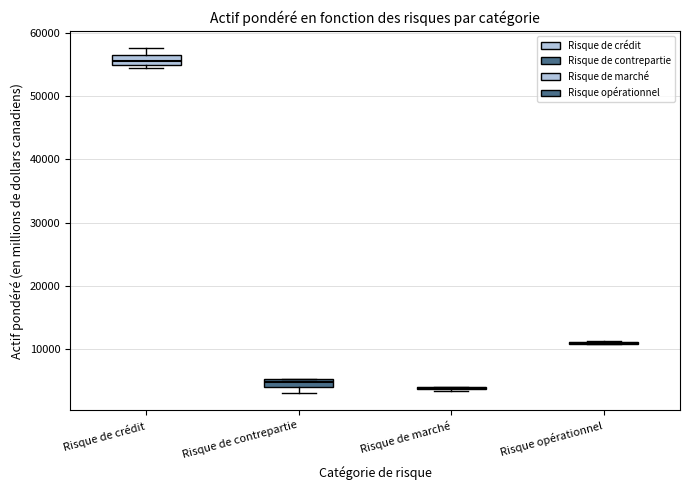

Where is the lower edge of the box for Risque de crédit on the y-axis? The values are not printed on the chart, so give them approximately, as read against the axis.

55000